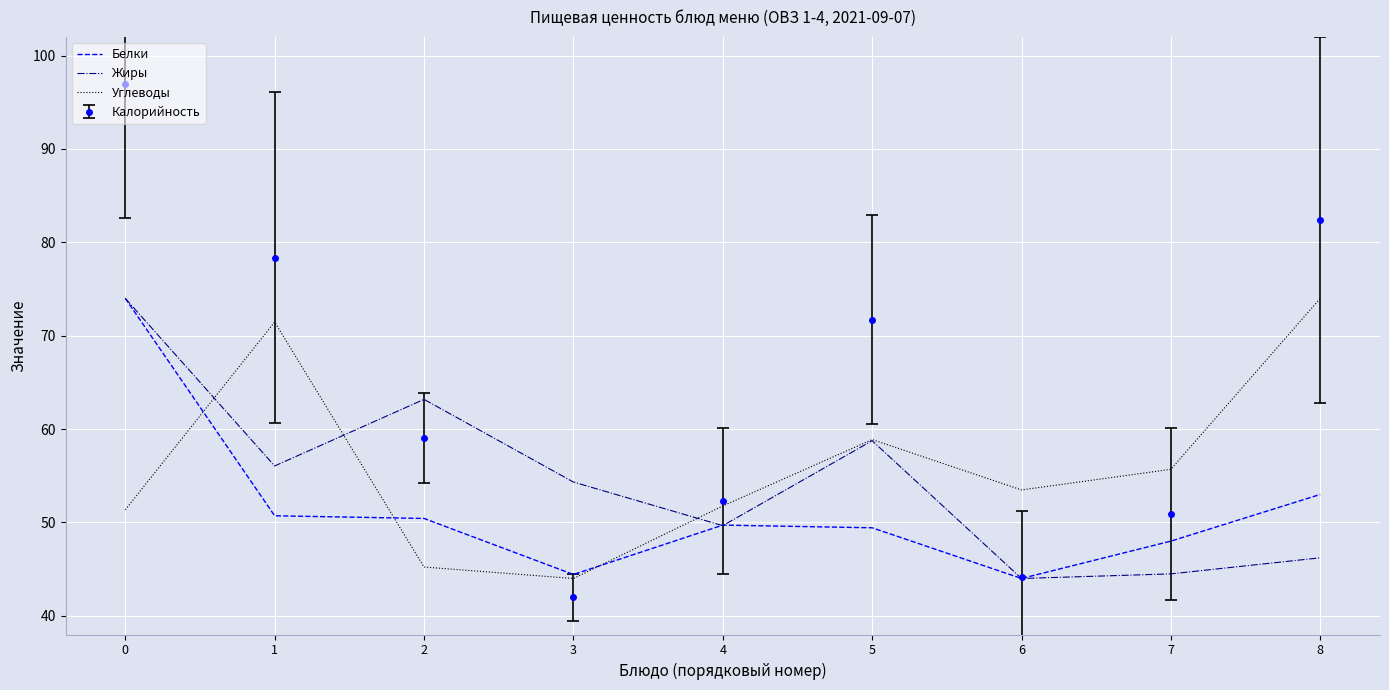

Which series has the largest total across all categories?

Калорийность